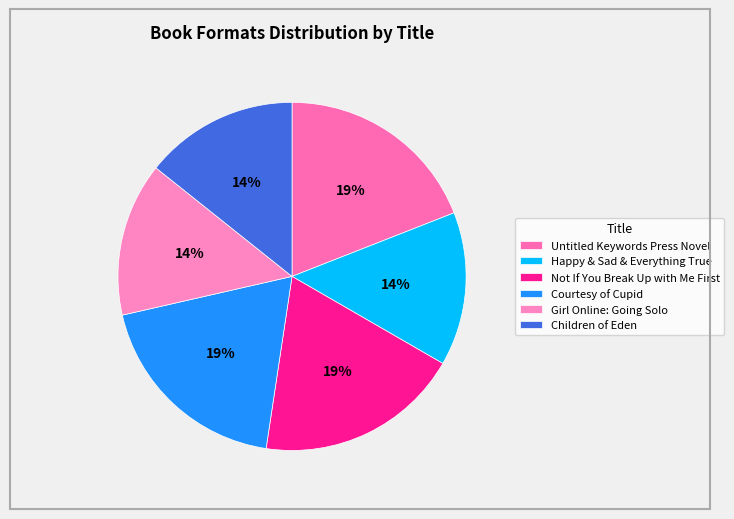

How many slices are in this pie chart?

6